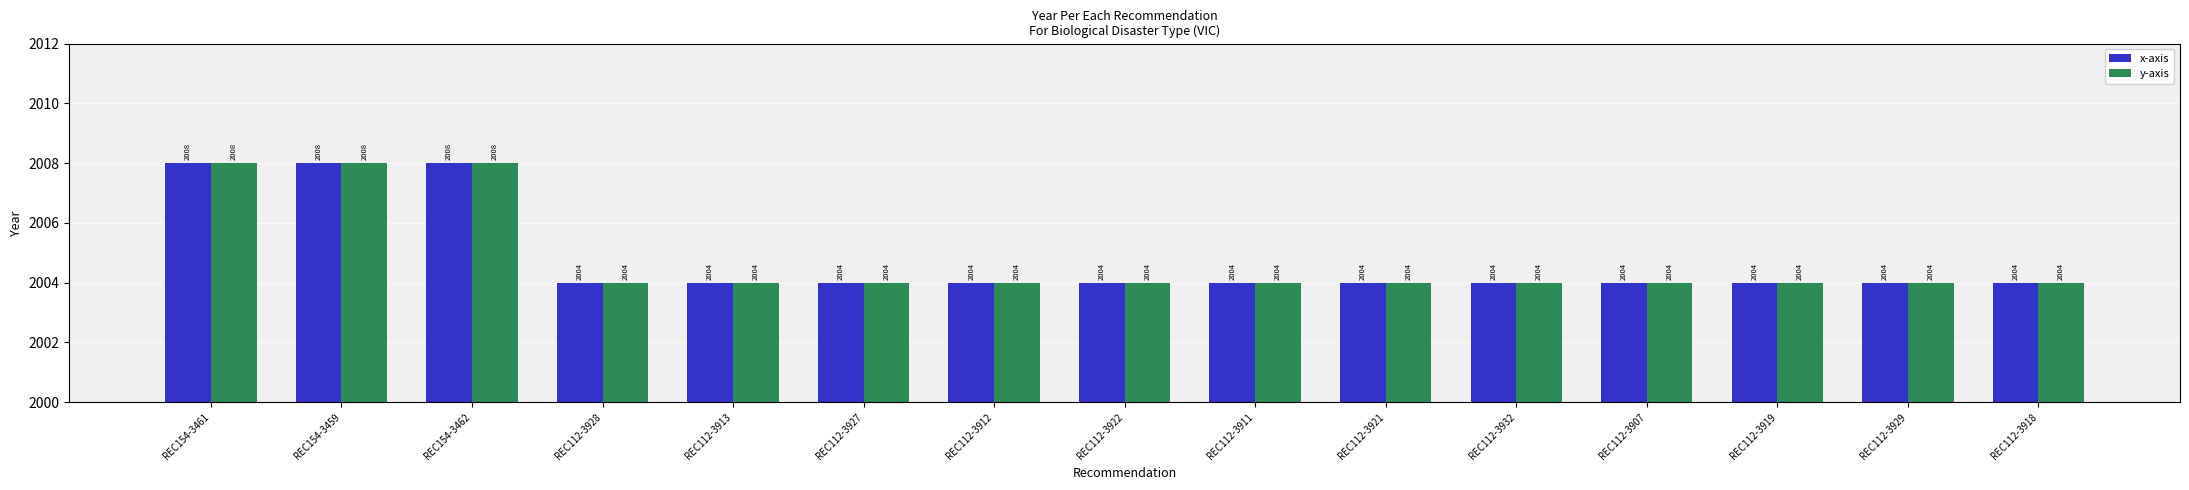

Is it true that x-axis equals 2008 at REC154-3461?

True